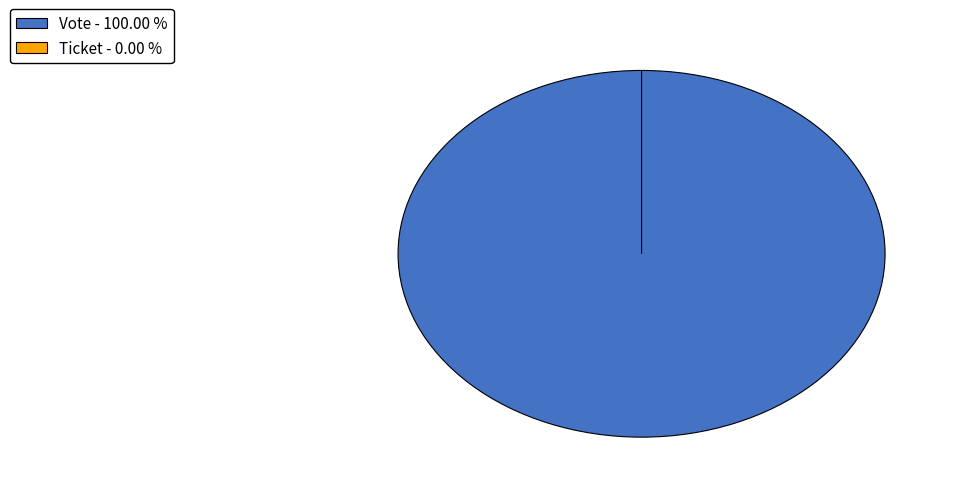

Is there any slice that represents more than half of the pie?

Yes